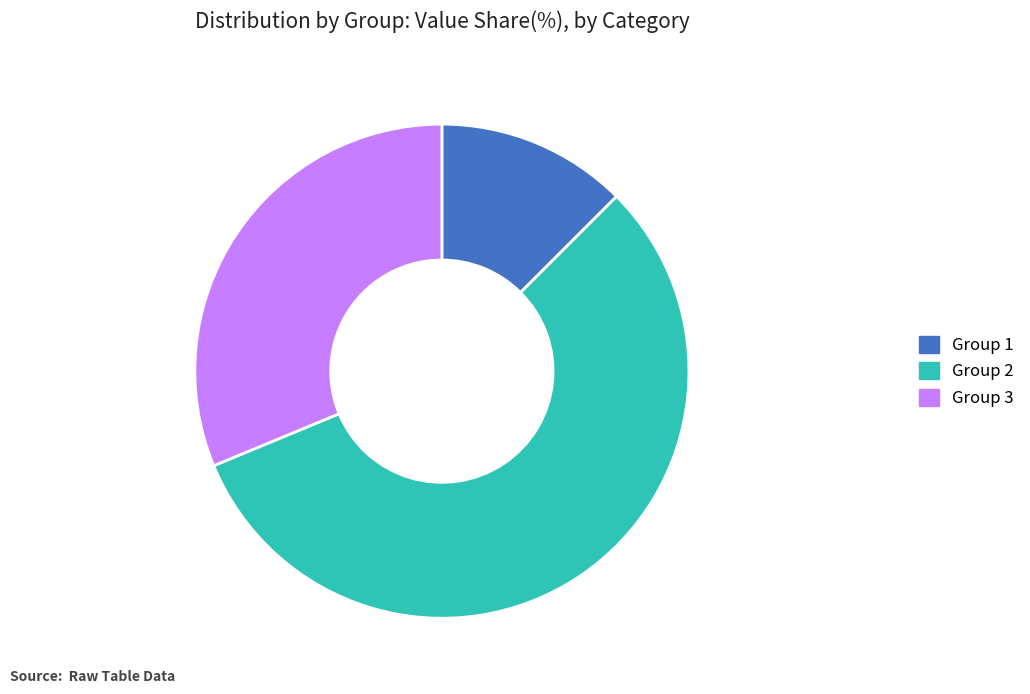

Is it true that Group 2 is 56% of the pie?

True